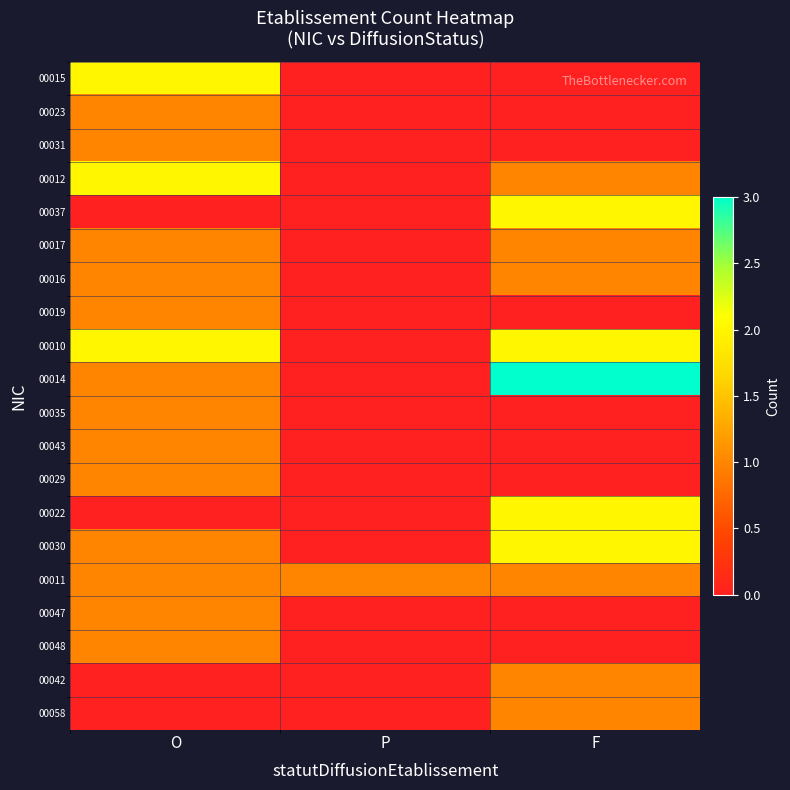

Rank the series by their maximum value, from highest to lowest.

00014, 00015, 00012, 00037, 00010, 00022, 00030, 00023, 00031, 00017, 00016, 00019, 00035, 00043, 00029, 00011, 00047, 00048, 00042, 00058